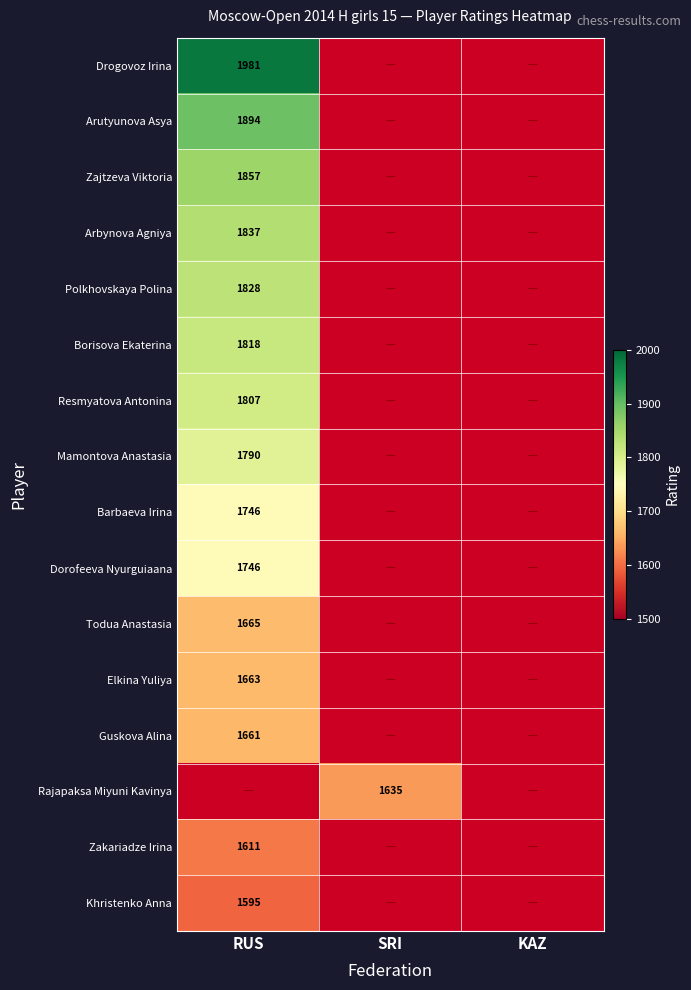

True or false: Elkina Yuliya has a value of 2338 at RUS.

False